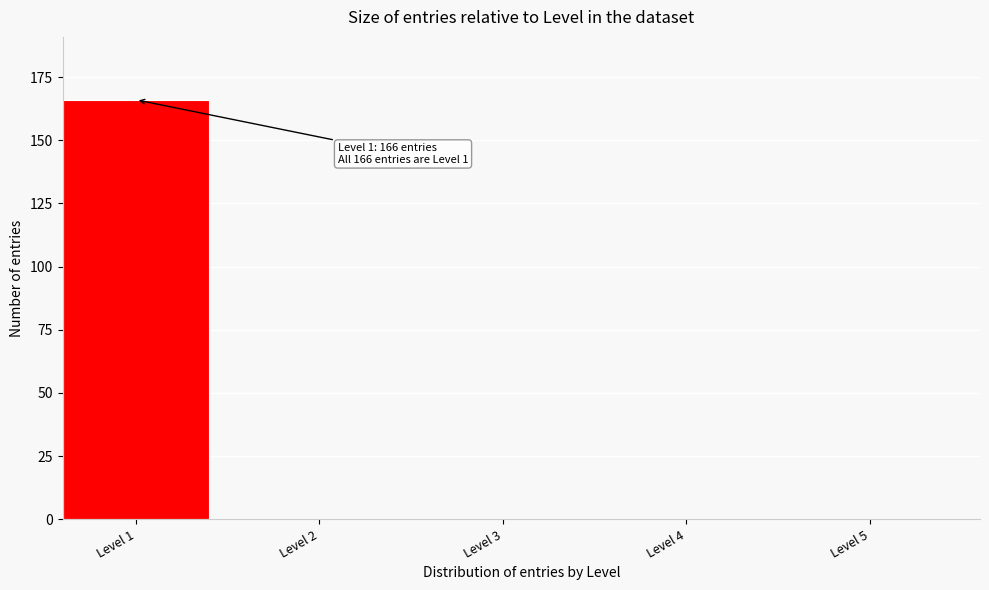

Reading right to left, list all the values displayed in this chart.

Level 5=0	Level 4=0	Level 3=0	Level 2=0	Level 1=166